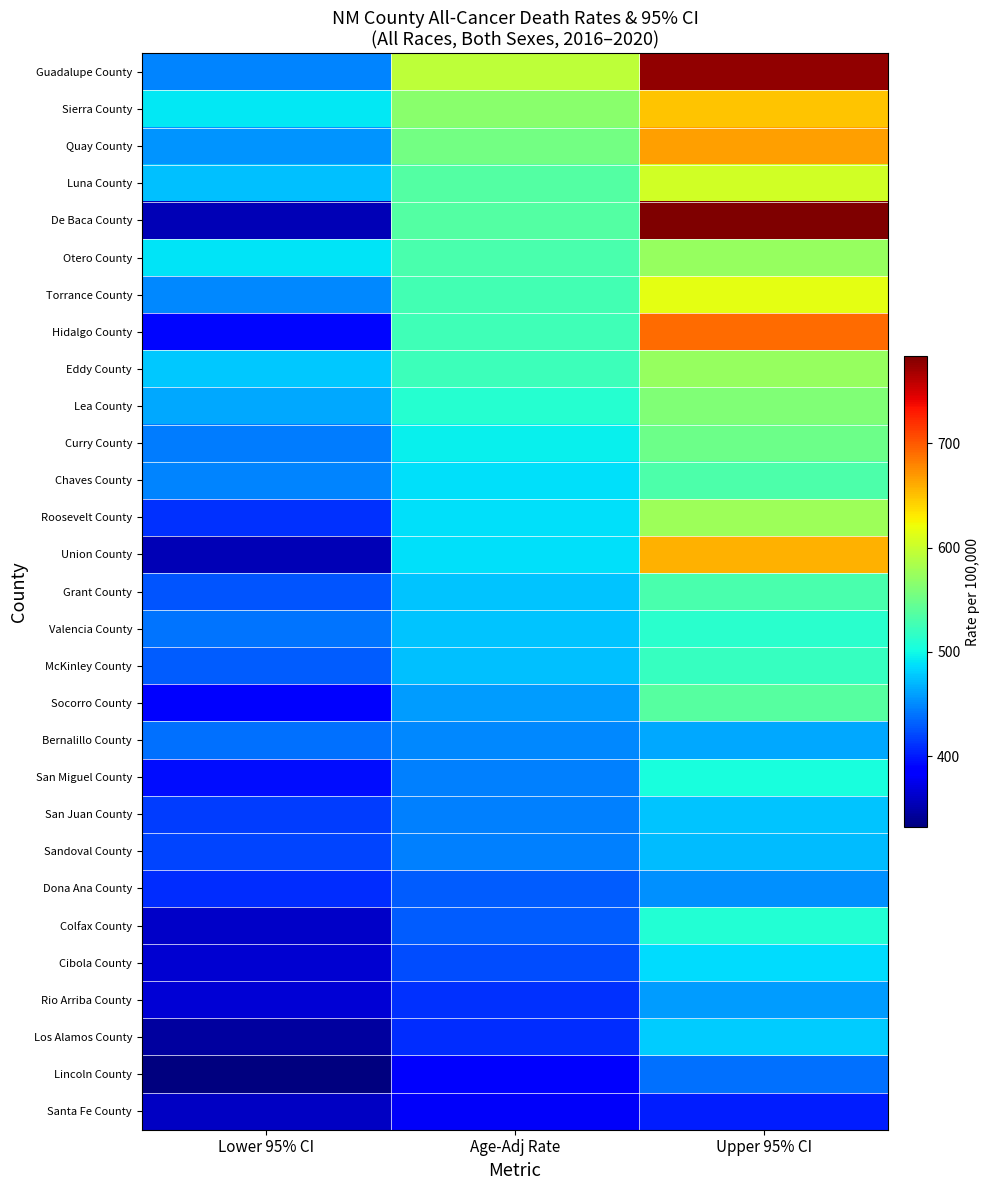

At which category is the sum across all series the highest?

Upper 95% CI